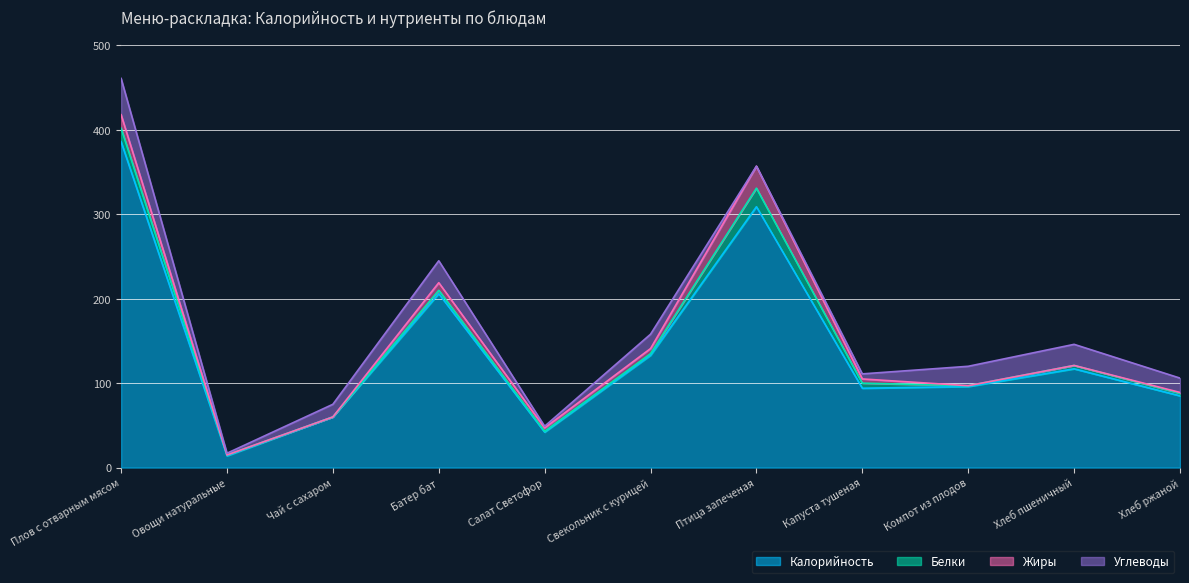

The Углеводы series shows 16 at Хлеб пшеничный. True or false?

False